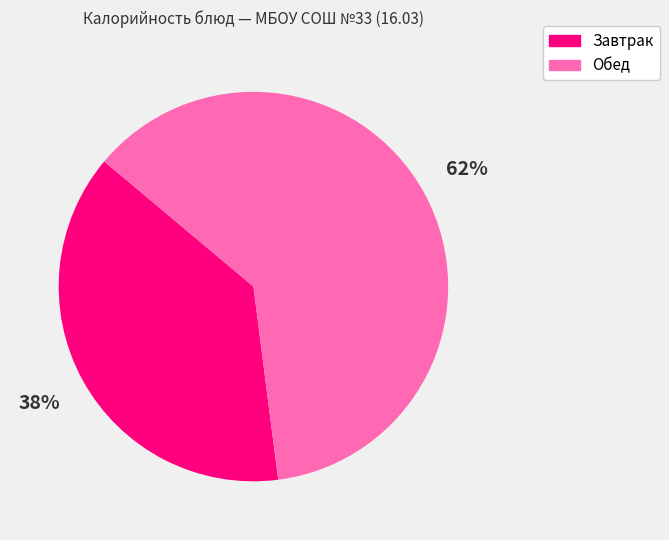

Is there any slice that represents more than half of the pie?

Yes